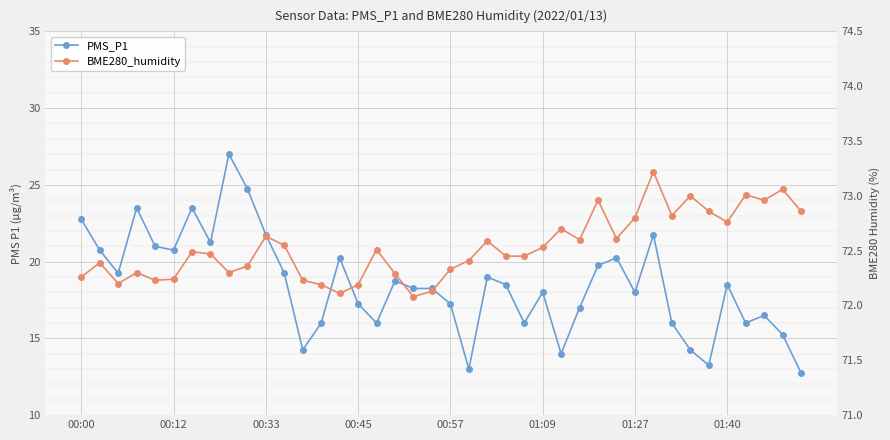

How many lines are shown in the chart?

2